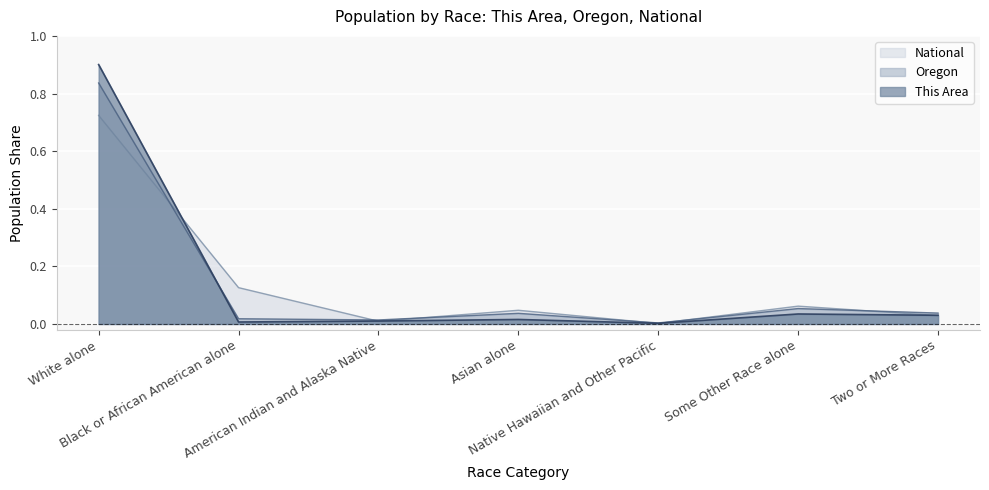

What are all the series names shown in the legend?

National, Oregon, This Area